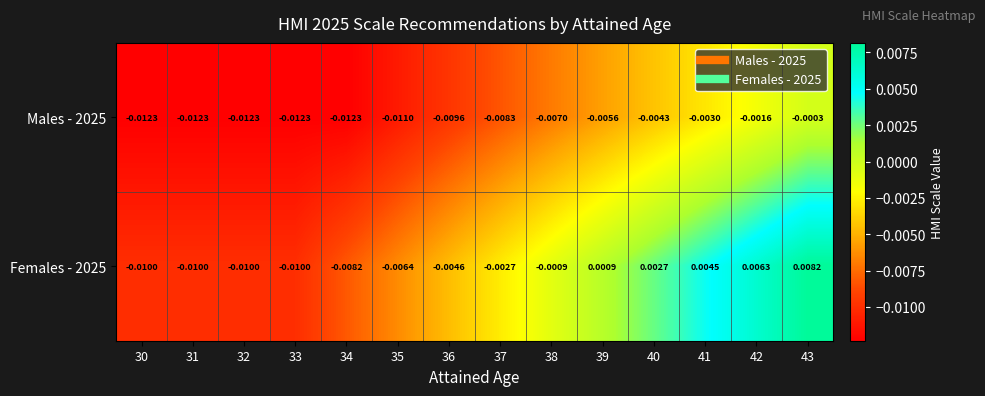

Is the value of Females - 2025 at 34 greater than the value of Males - 2025 at 41?

No